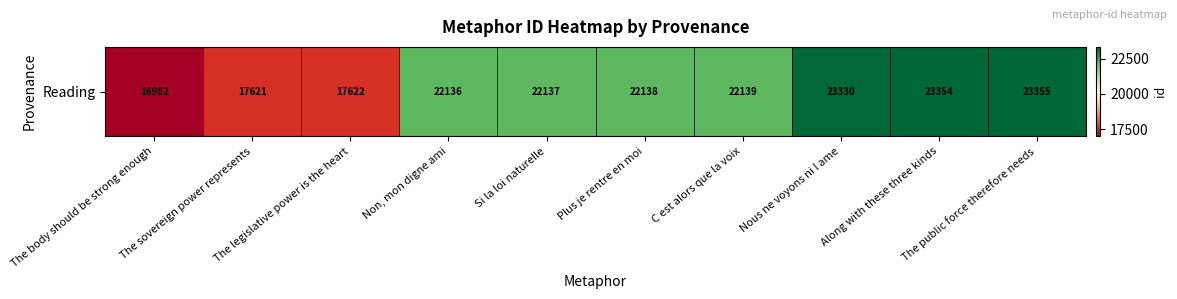

What is the average value?

21081